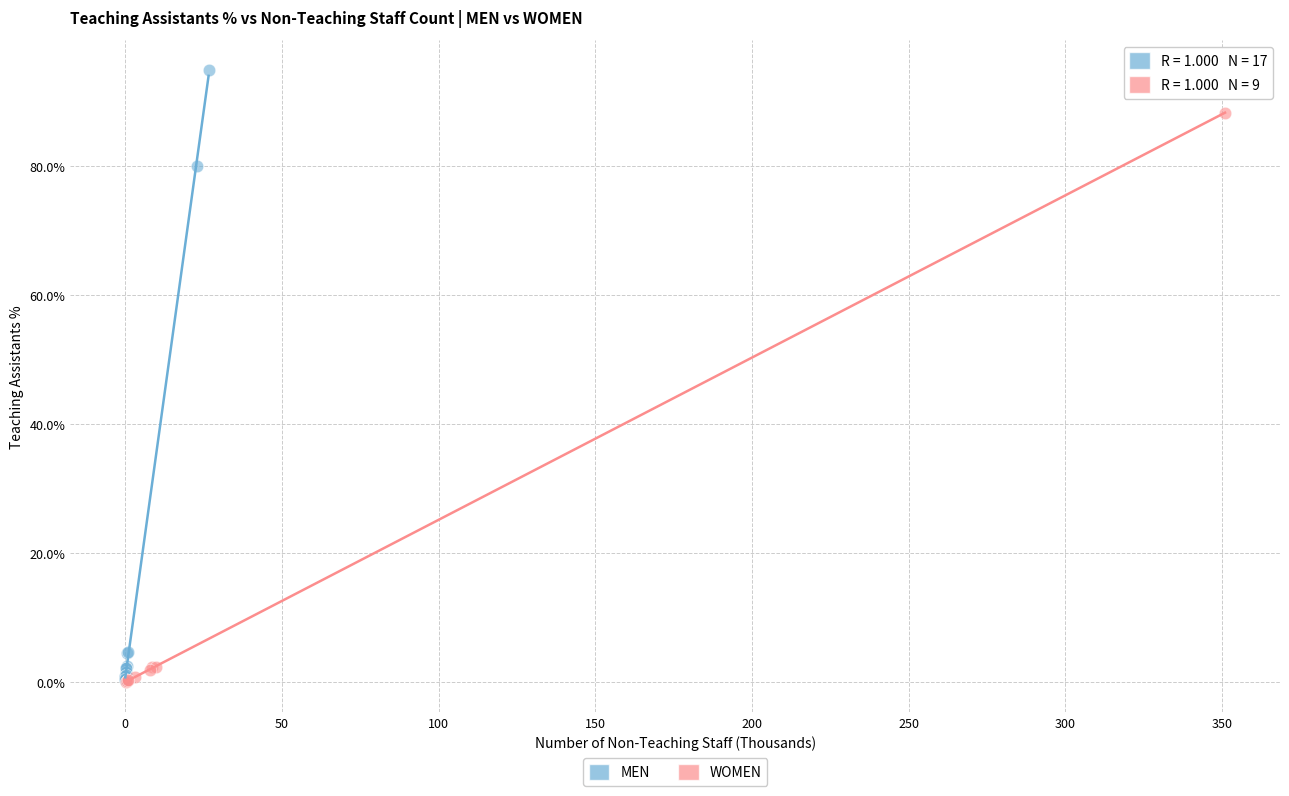

Which series has the widest spread of Y values?

MEN